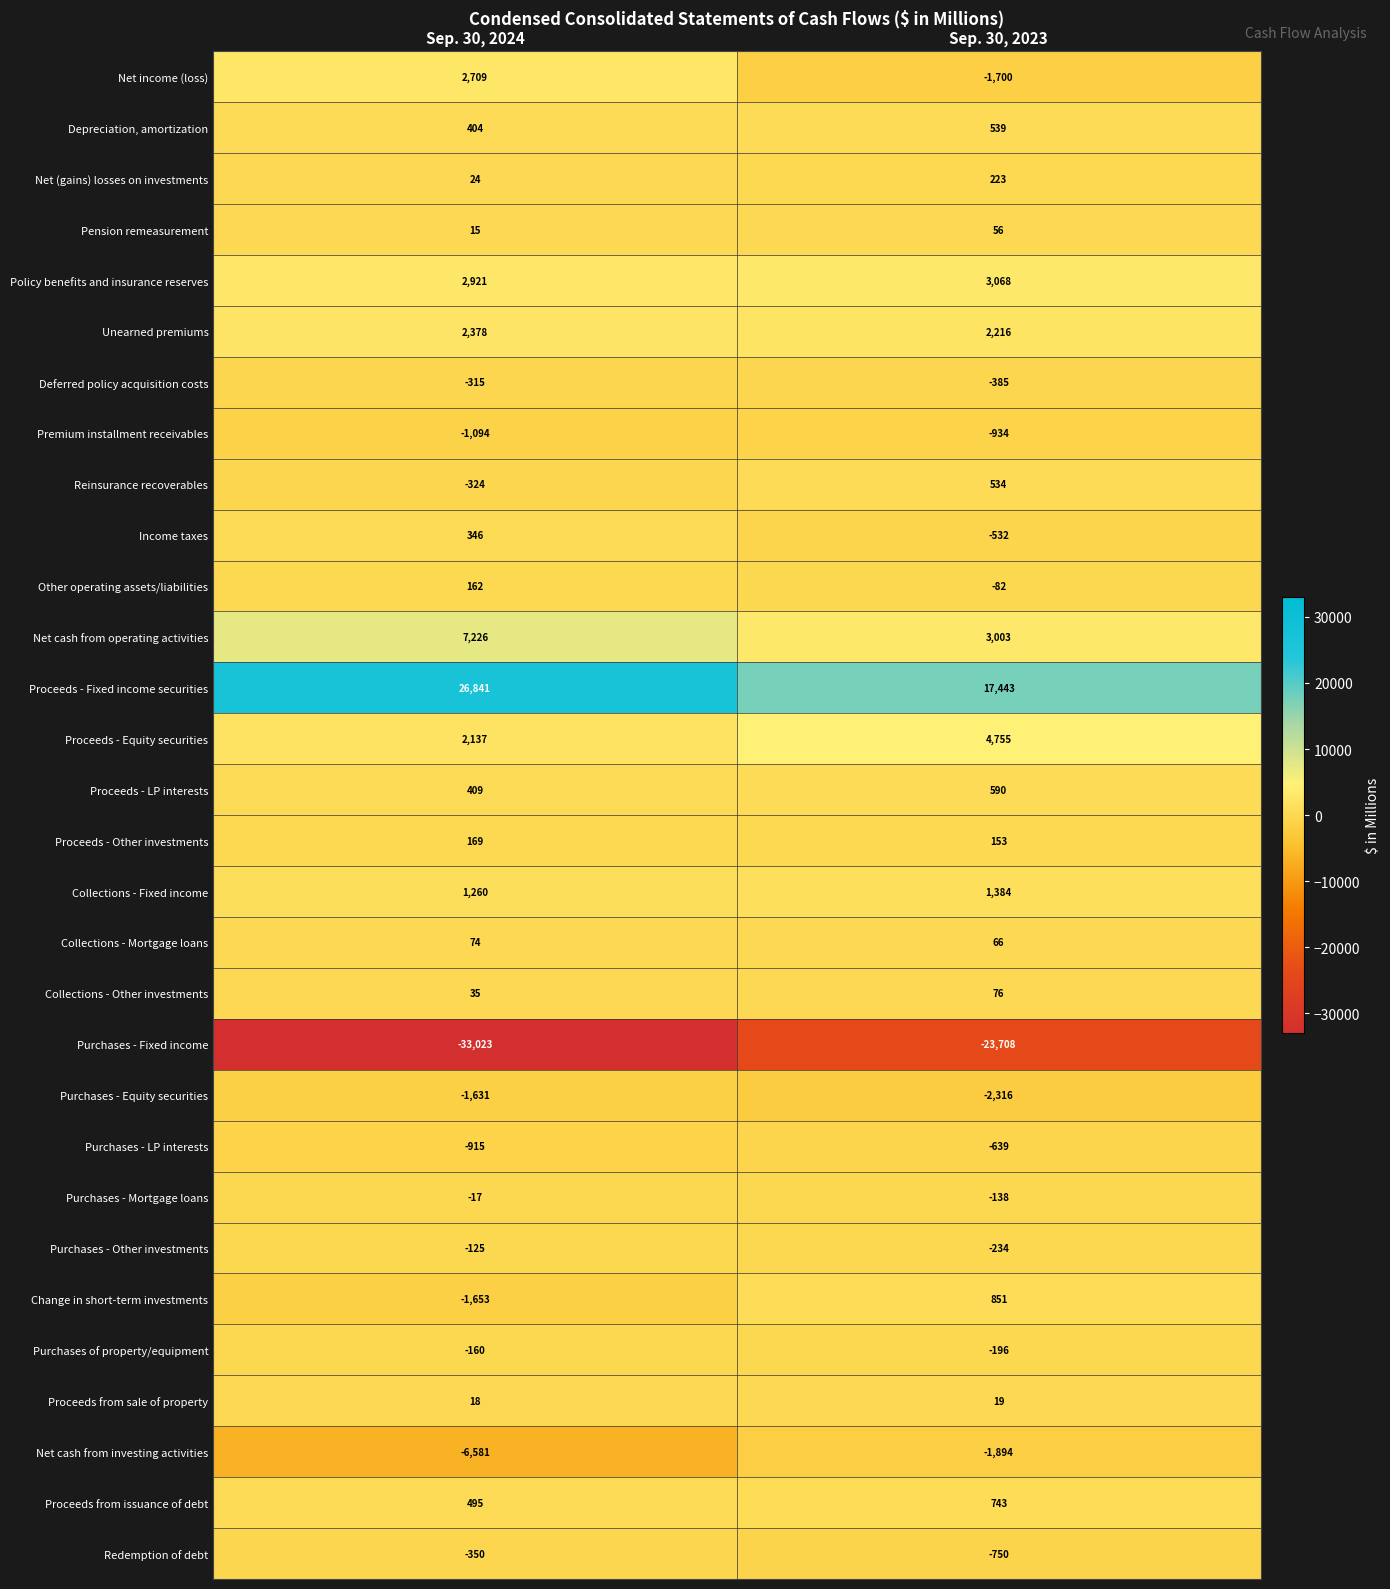

True or false: Unearned premiums has a value of 2216 at Sep. 30, 2023.

True